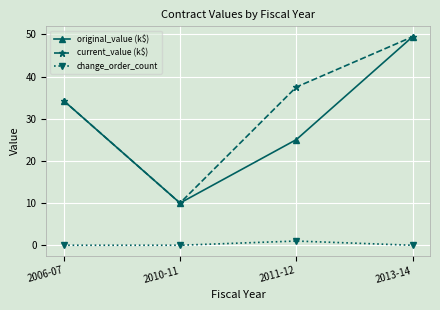

What is the label of the 3rd point from the left?

2011-12